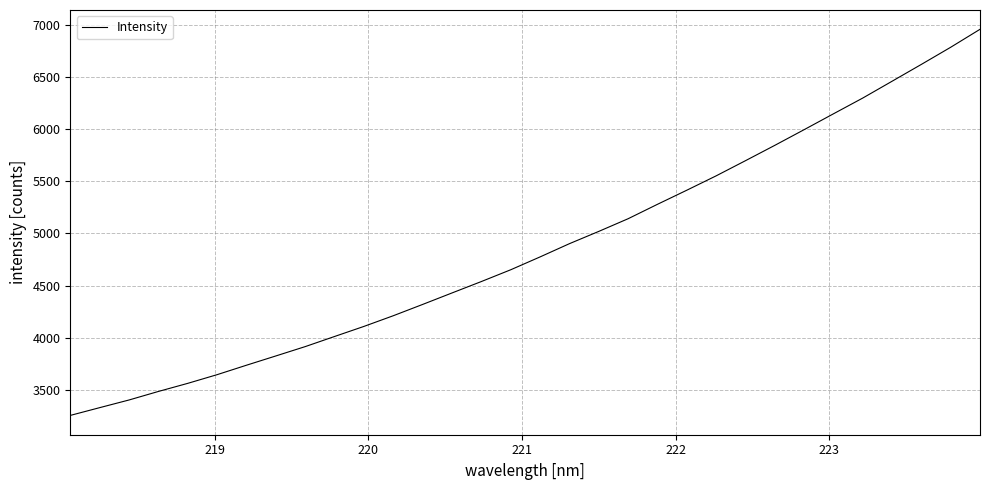

What is the difference between the maximum and minimum values?

3701.3